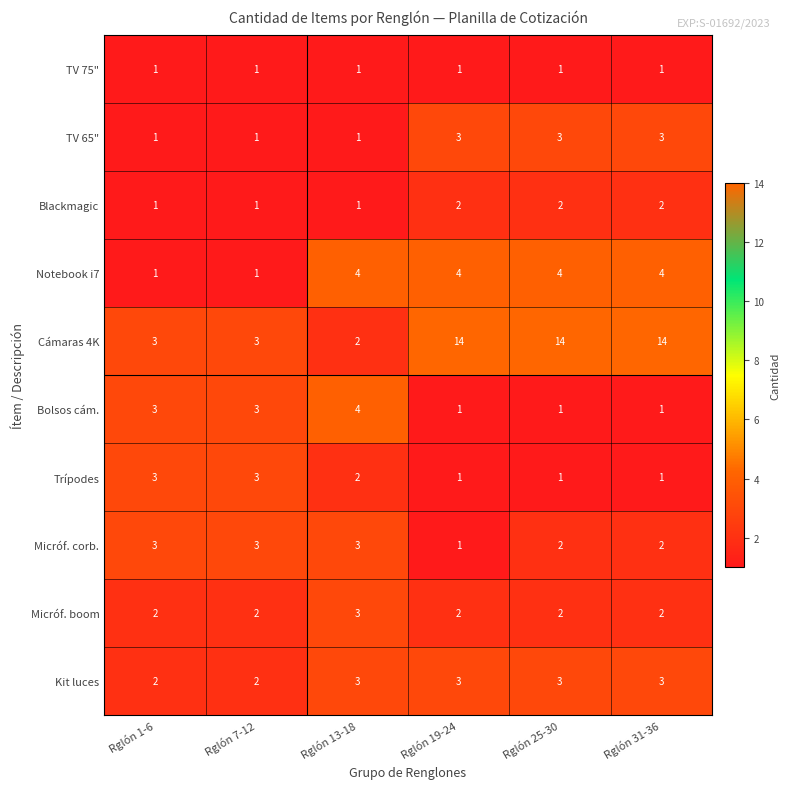

At how many categories does at least one series exceed 11?

3